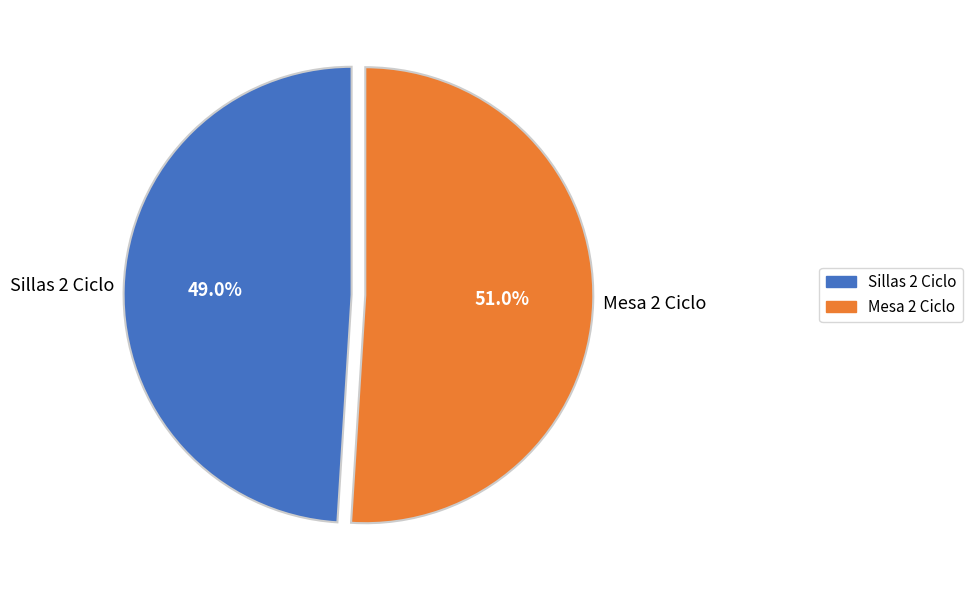

What percentage is NOT represented by Sillas 2 Ciclo?

51.0%